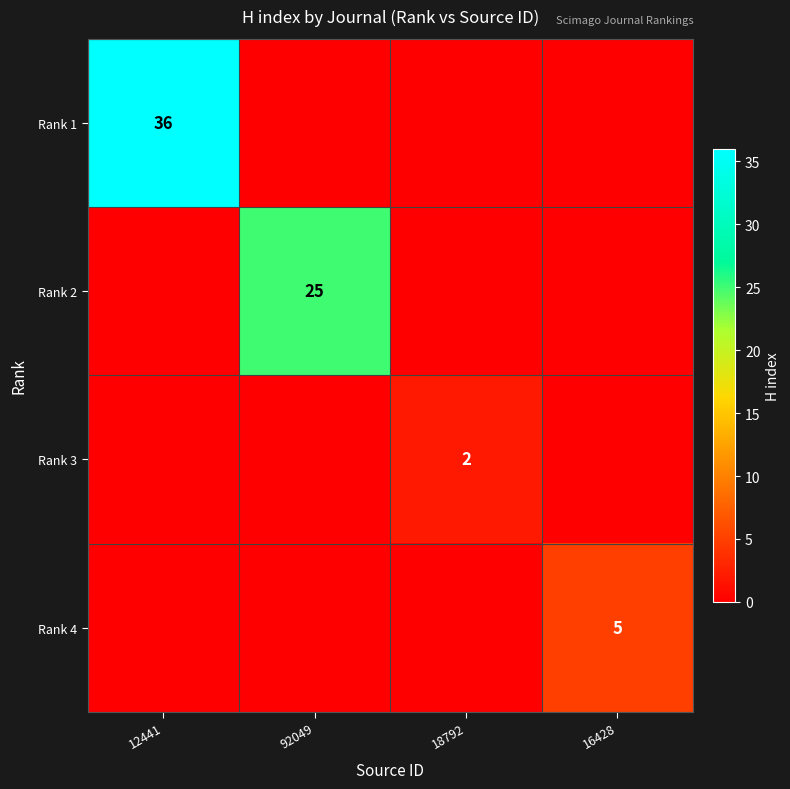

Between 12441 and 16428, which is larger?

12441